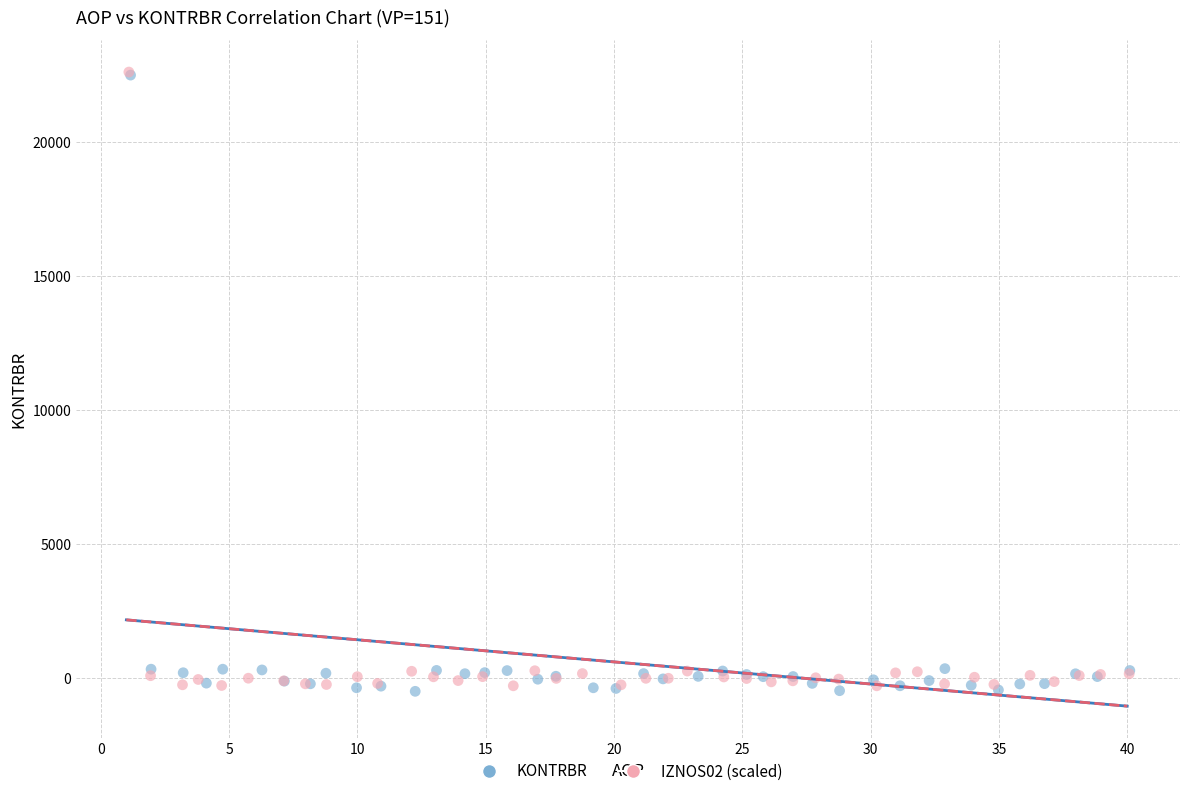

What are all the series names shown in the legend?

KONTRBR, IZNOS02 (scaled)